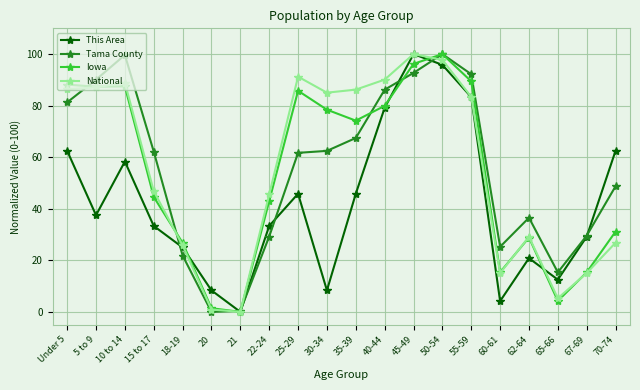

True or false: Tama County and National cross at least once.

True